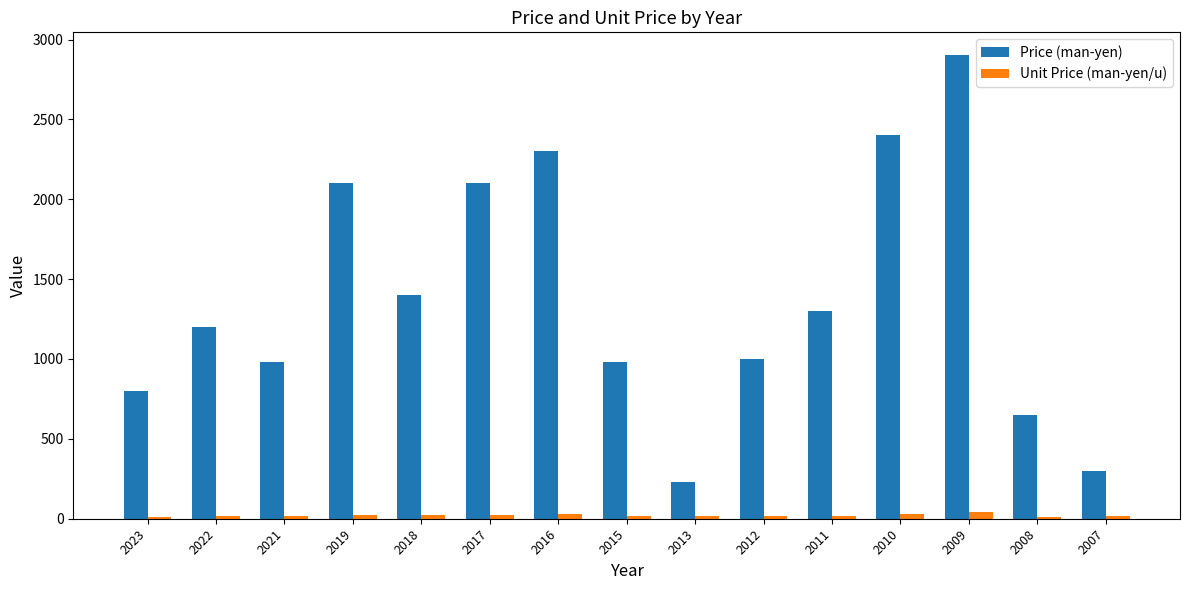

What is the minimum value shown in the chart?

10.8